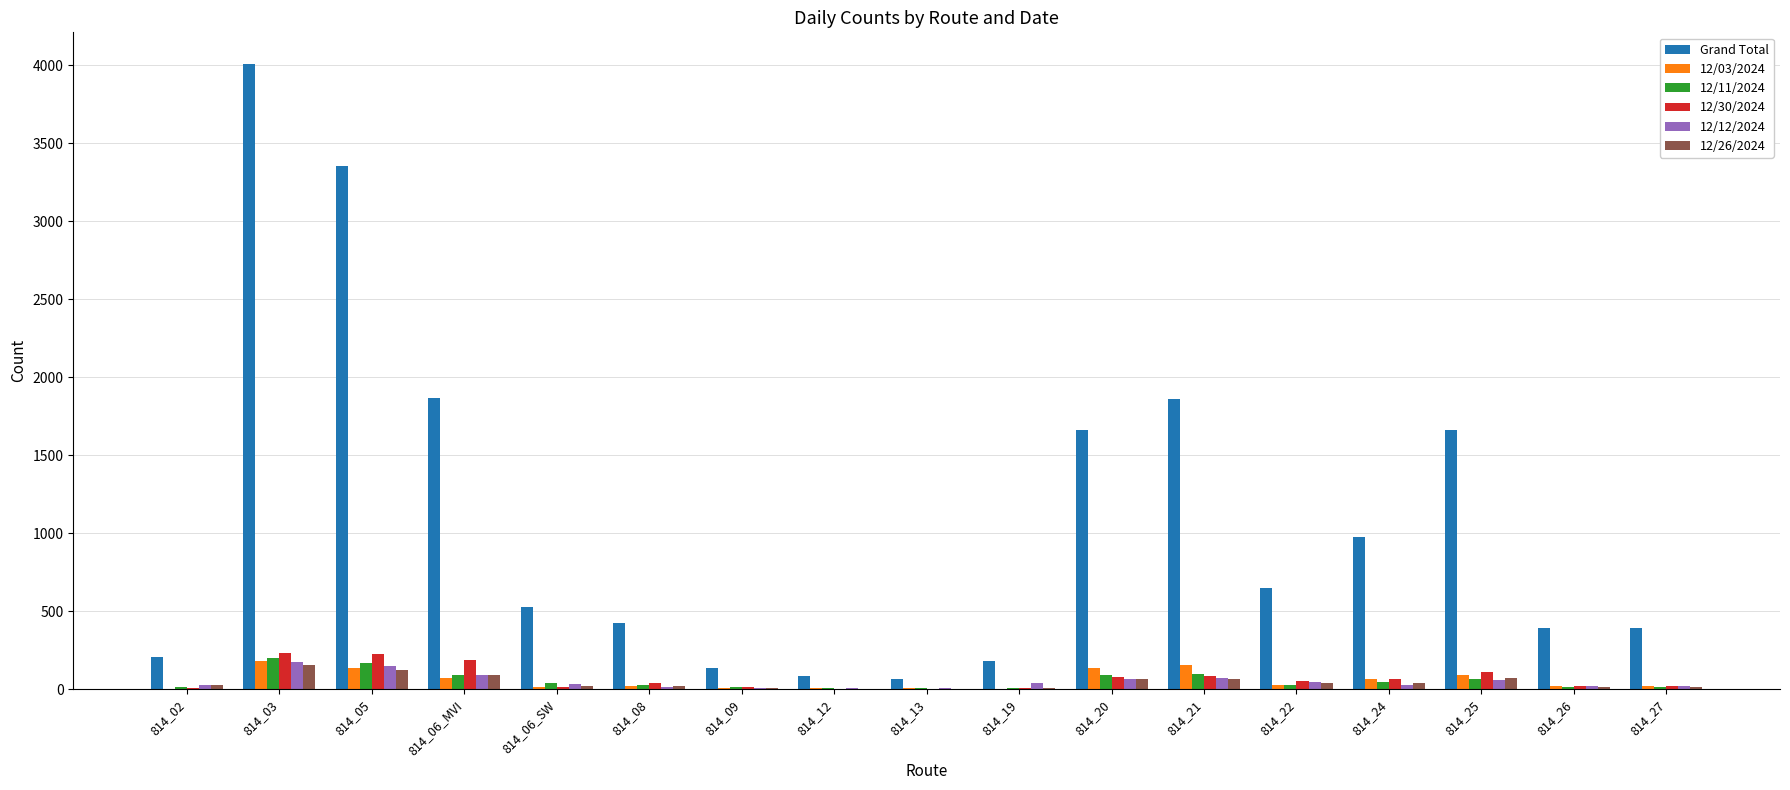

Between 814_02 and 814_26, which series saw the biggest shift?

Grand Total